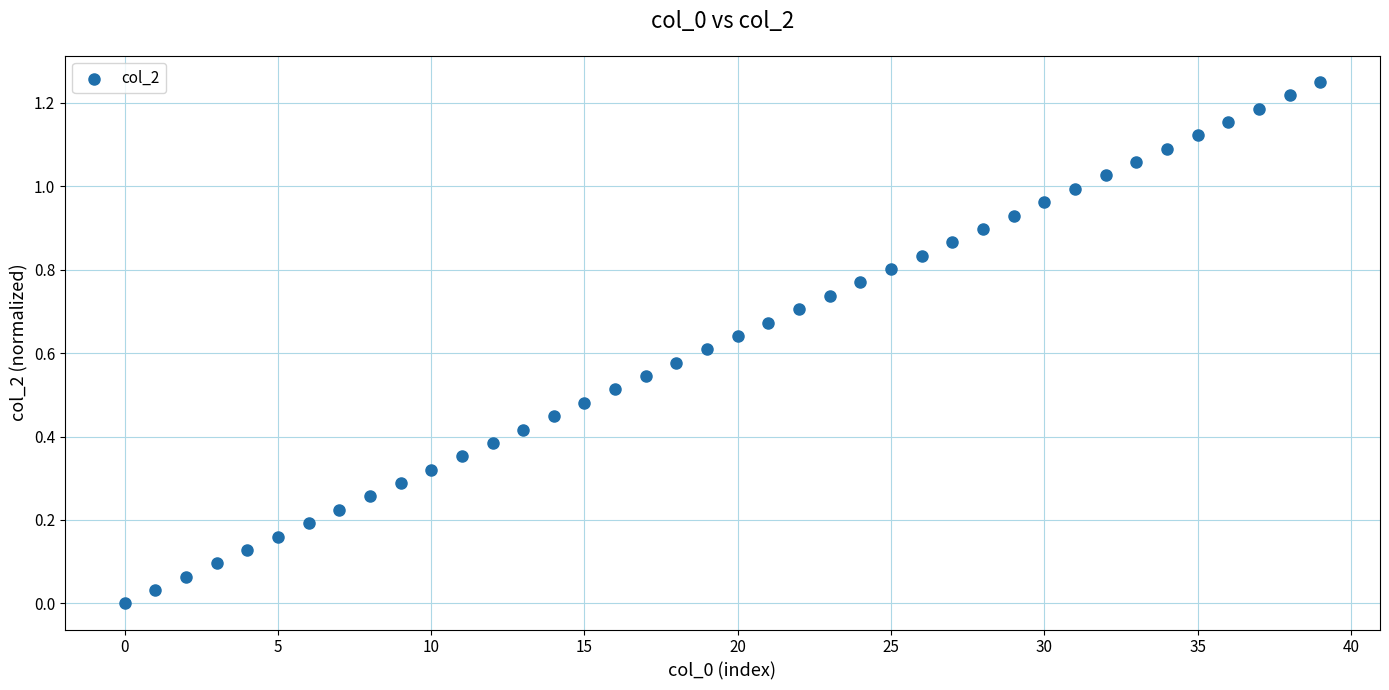

Count the number of points in this scatter plot.

40